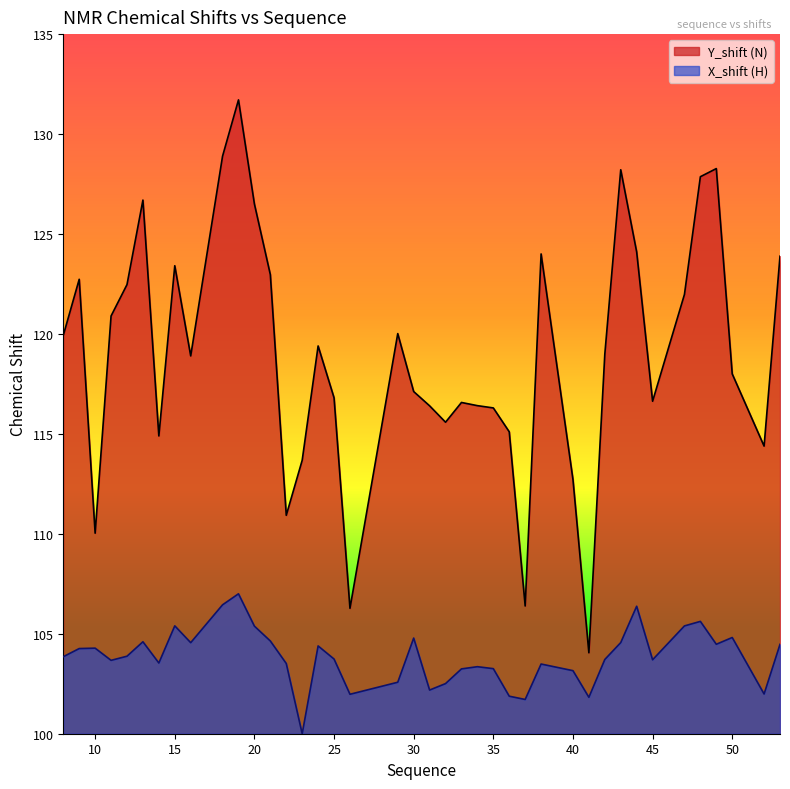

The value of Y_shift at 35 is 181.9. True or false?

False